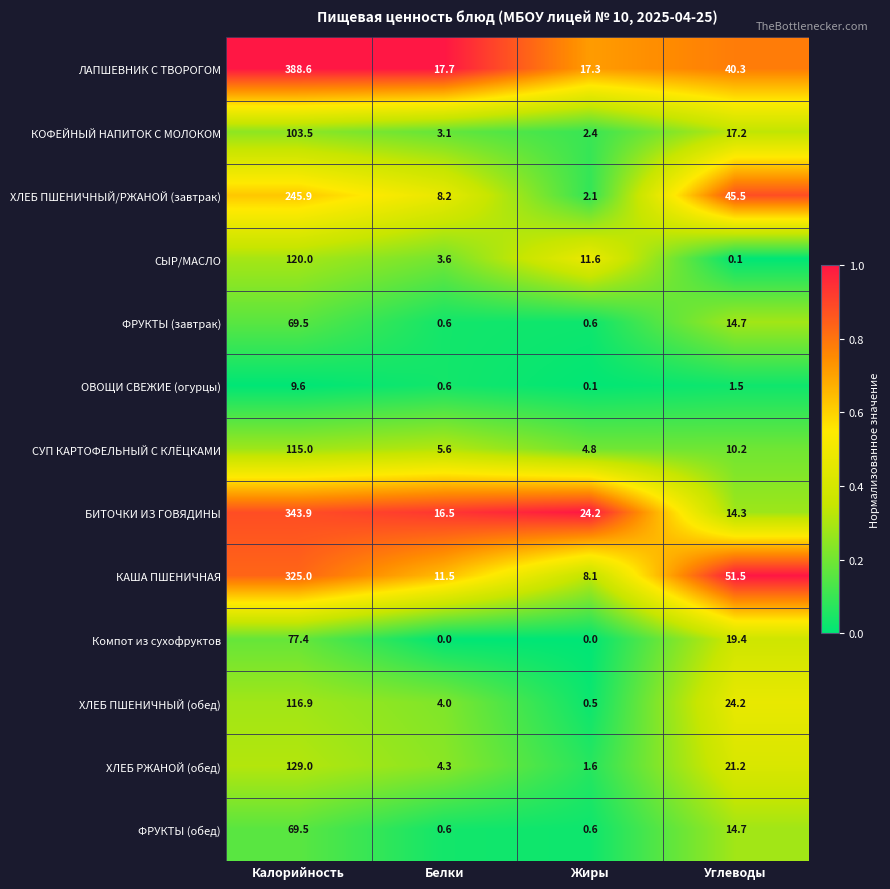

At which label does КОФЕЙНЫЙ НАПИТОК С МОЛОКОМ reach its minimum?

Жиры